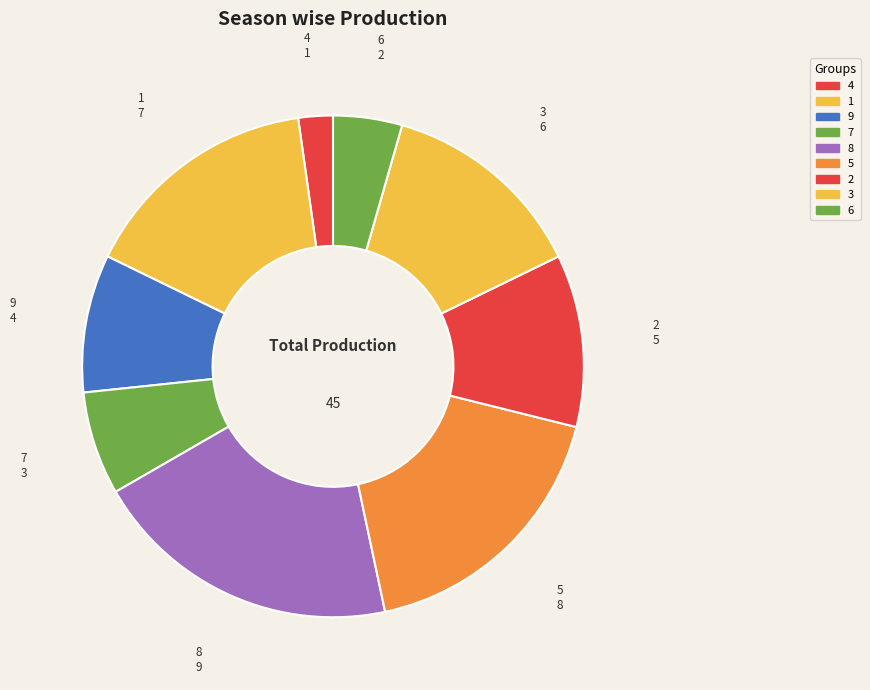

Is the sum of 1 and 2 greater than half?

No